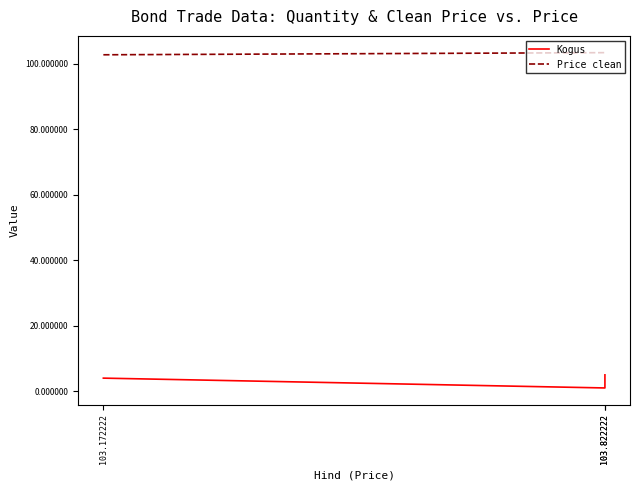

What is the difference between the maximum and minimum values in the Price clean series?

0.7